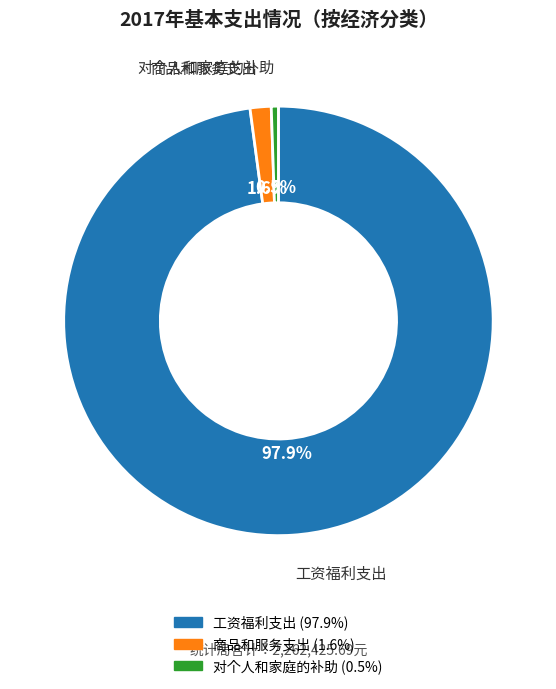

Is there a majority slice in this chart?

Yes